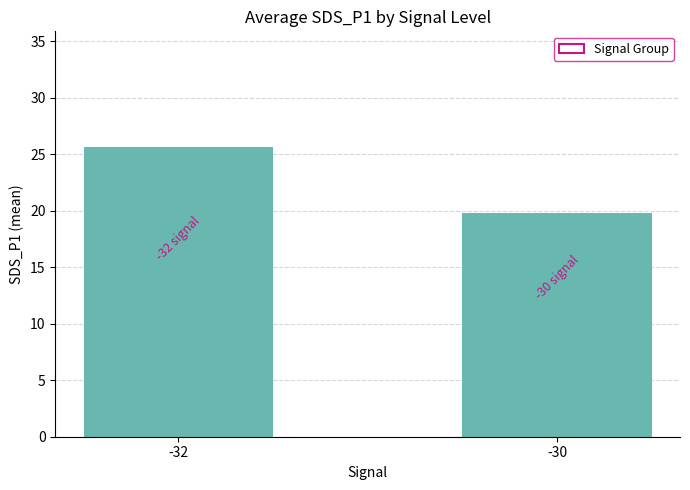

True or false: the data shows 9.1 at -32.

False